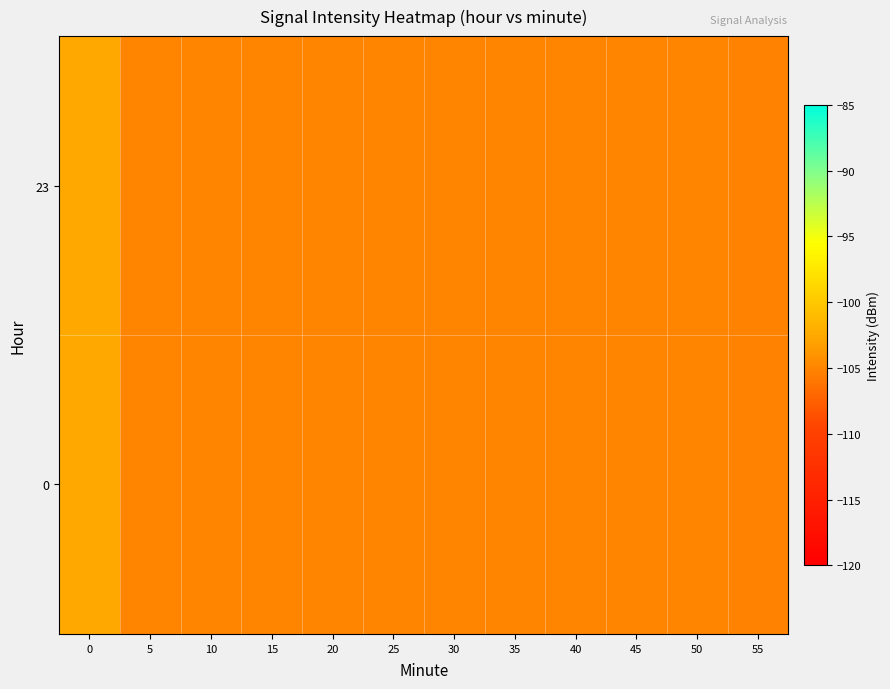

At which category does the chart reach its minimum across all series?

55